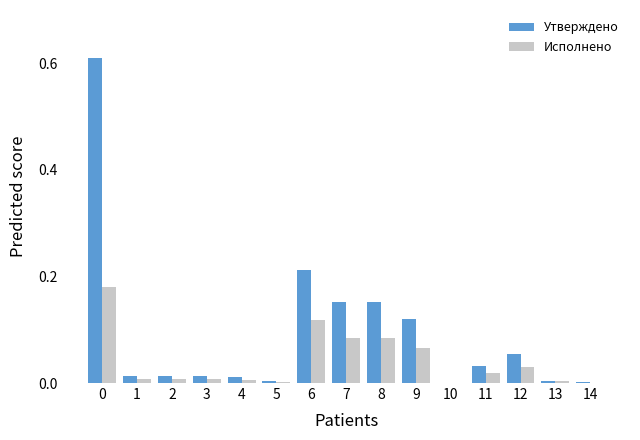

Is the value of Исполнено at 6 greater than the value of Утверждено at 14?

Yes